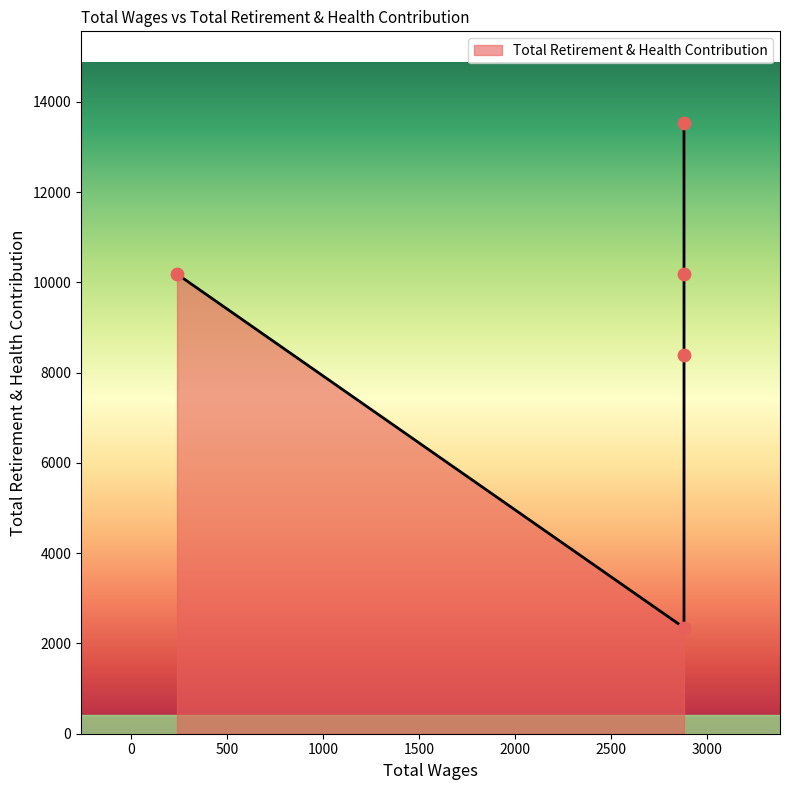

Approximately how many times larger is the value at 240.0 compared to 2880.0?

1.0